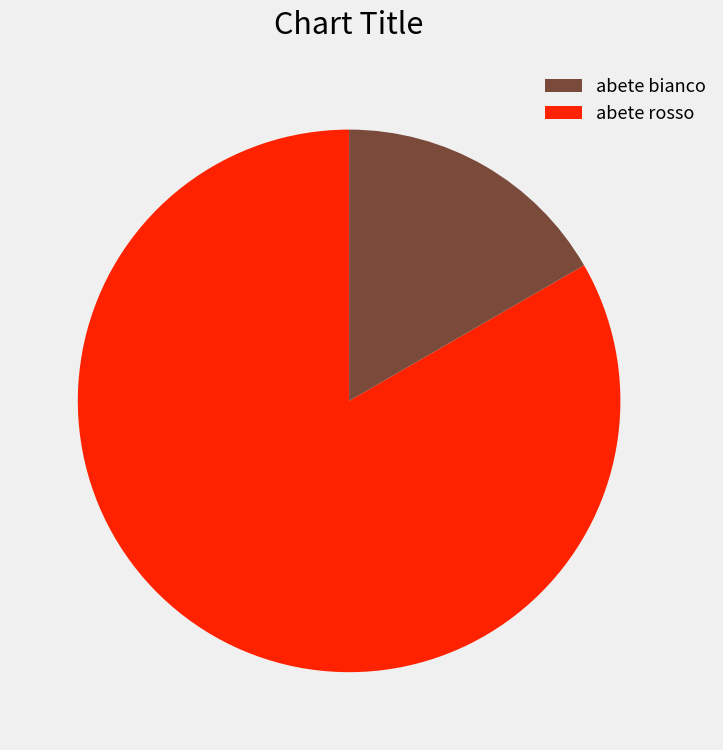

Is there any slice that represents more than half of the pie?

Yes